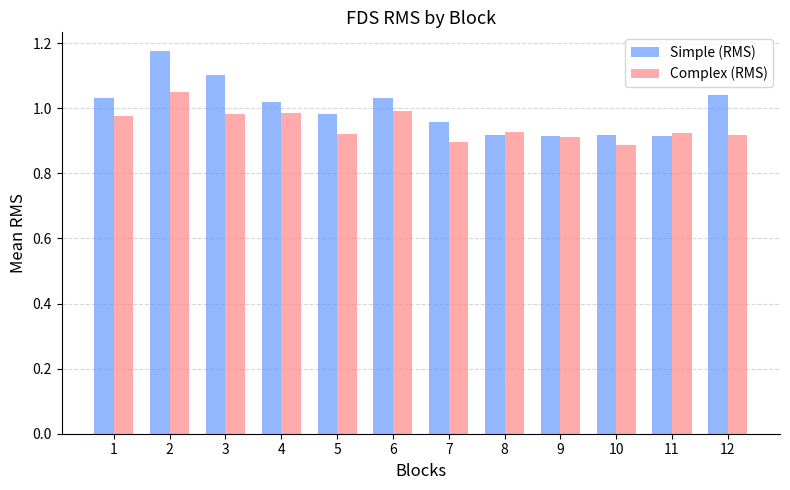

Which label corresponds to the largest value in the chart?

2